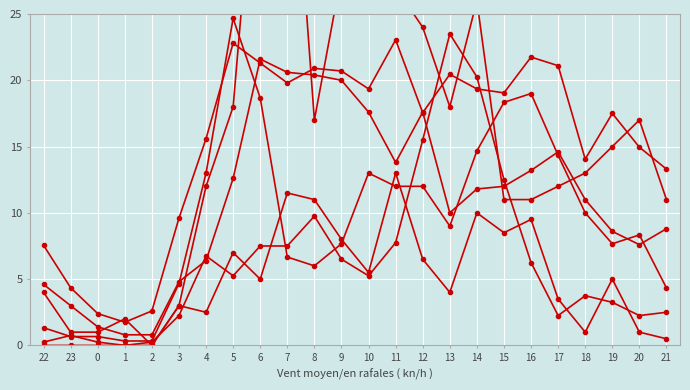

What is the highest value of the SC4 series?

24.7